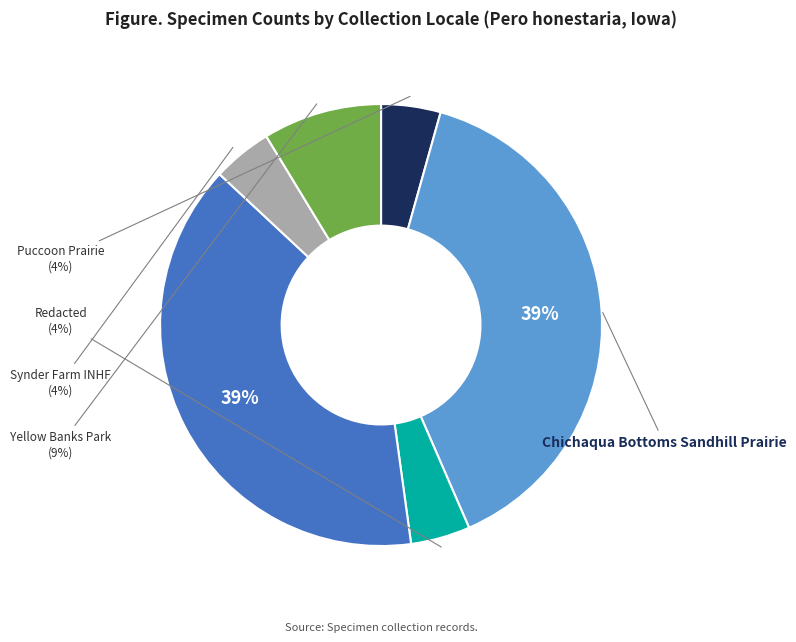

Does any single category account for the majority?

No